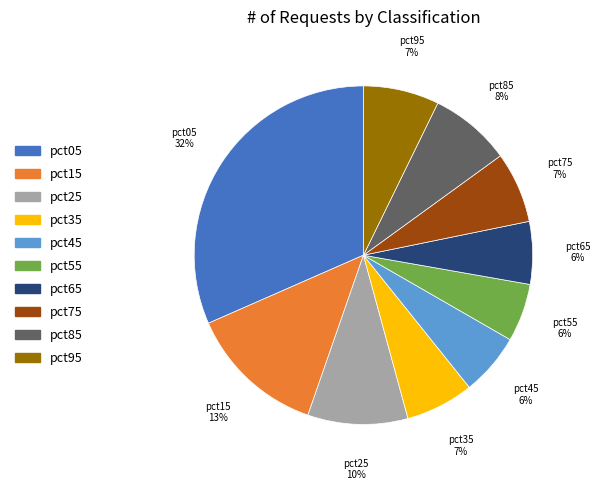

How many segments does this pie chart have?

10